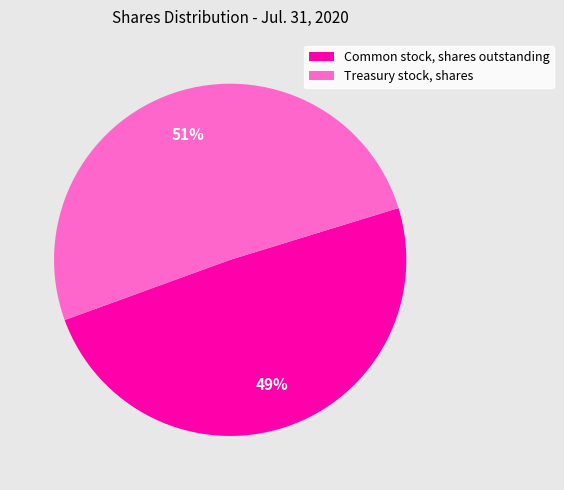

Does any single category account for the majority?

Yes